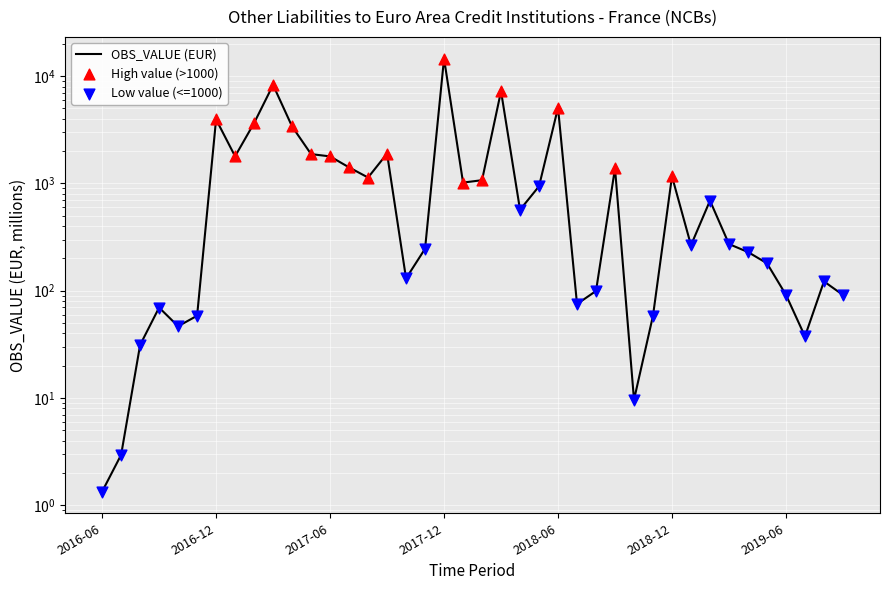

What is the ratio of the value at 2016-10 to the value at 2016-09?

0.7